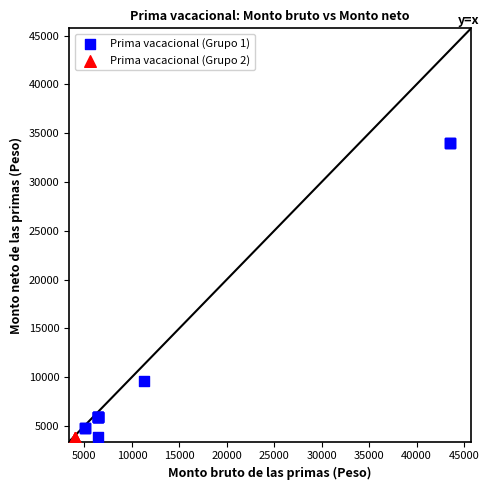

Which series reaches the maximum Y coordinate?

Prima vacacional (Grupo 1)